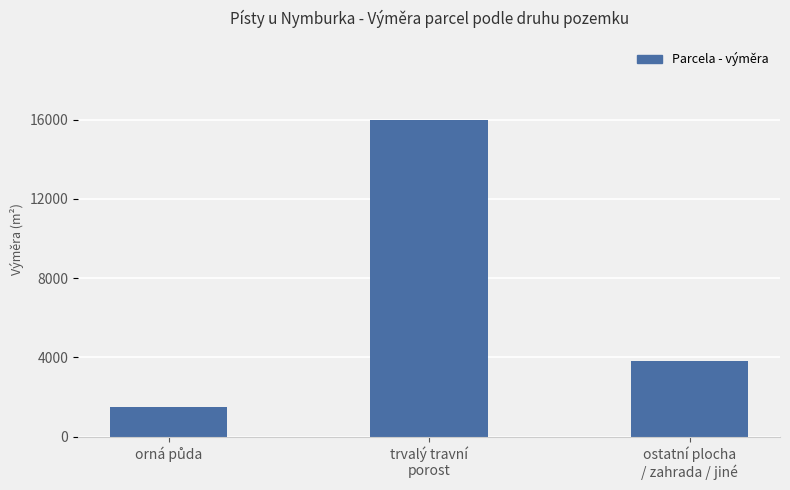

Reading left to right, transcribe all the data shown in this chart.

1466	15984	3813